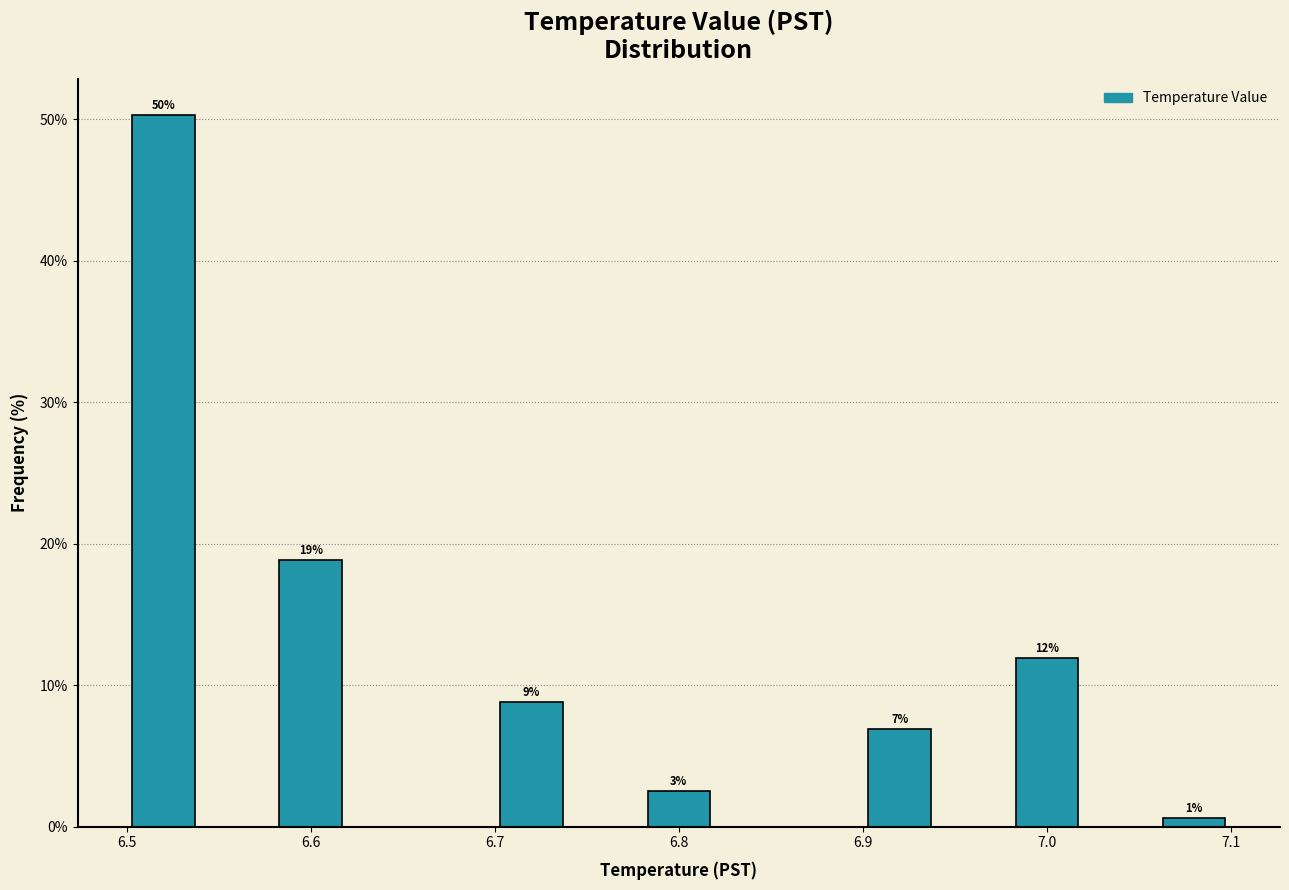

Over which range of the x-axis is the bar tallest?

6.50 to 6.54